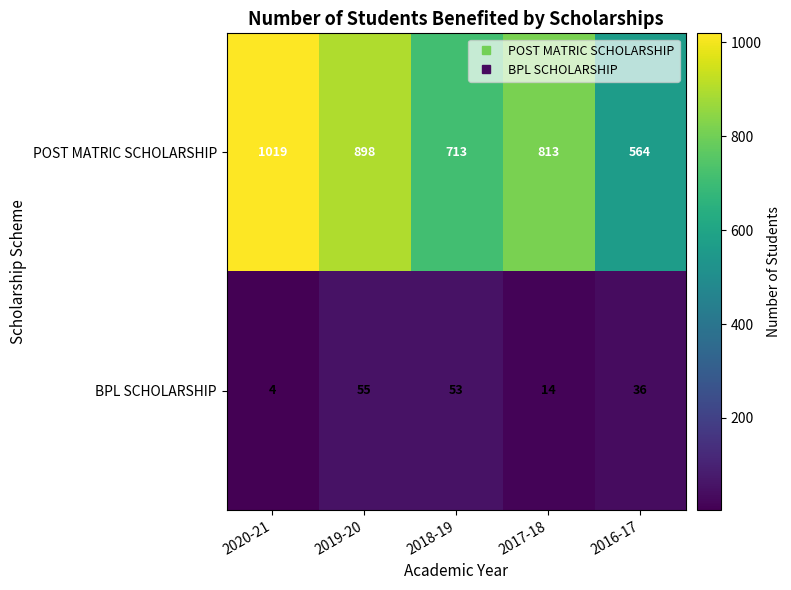

What value does the POST MATRIC SCHOLARSHIP series have at 2019-20?

898